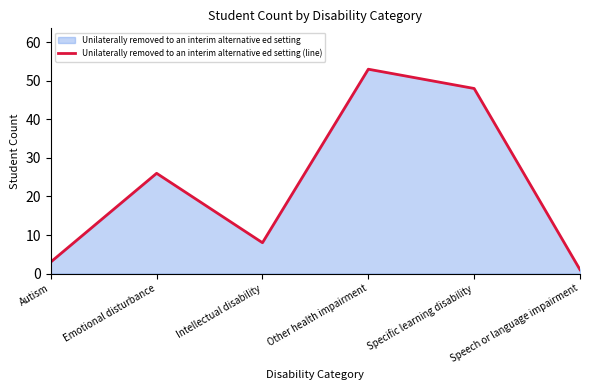

Reading left to right, transcribe all the data shown in this chart.

3	26	8	53	48	1